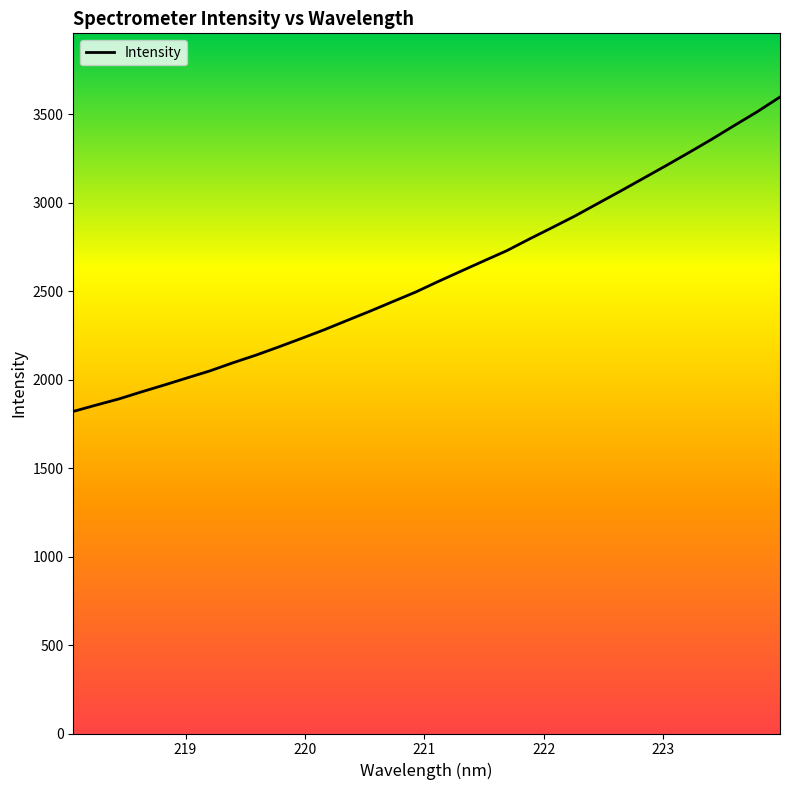

What is the maximum value shown in the chart?

3597.0